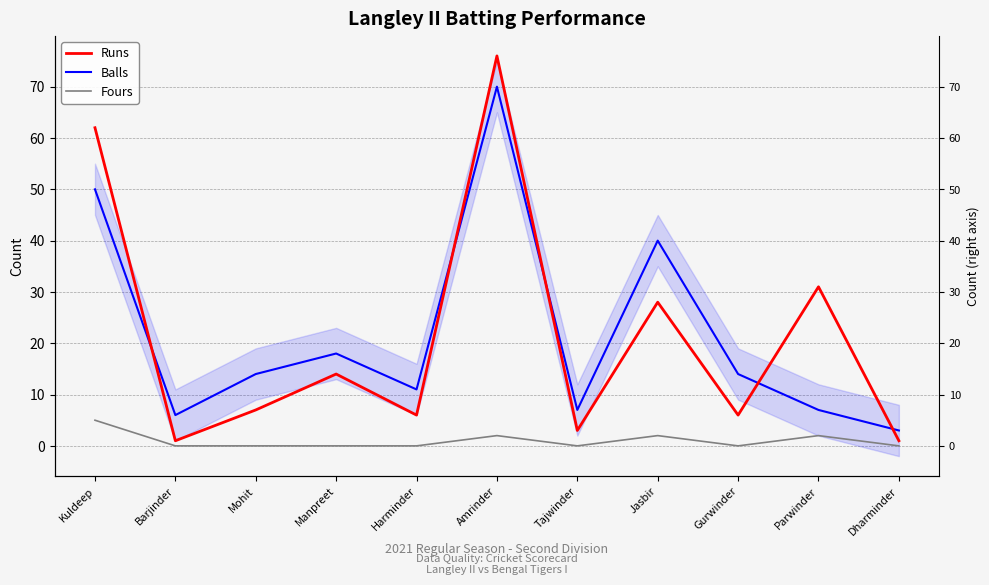

True or false: Balls and Runs cross at least once.

True